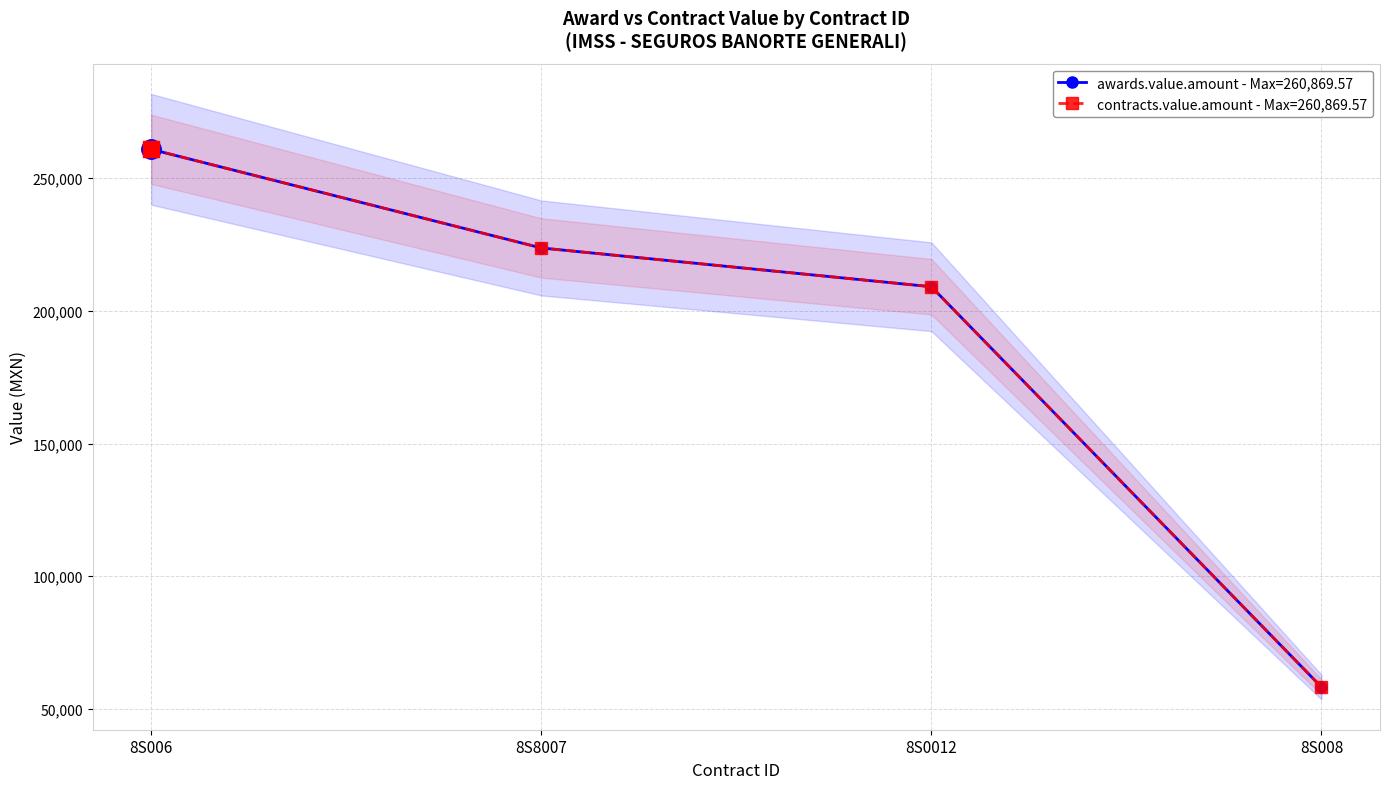

How many distinct data groups are displayed?

2